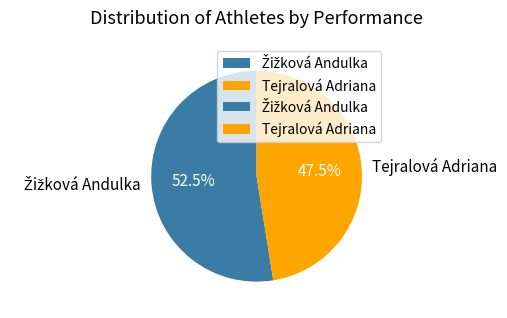

Which slice is the smallest?

Tejralová Adriana